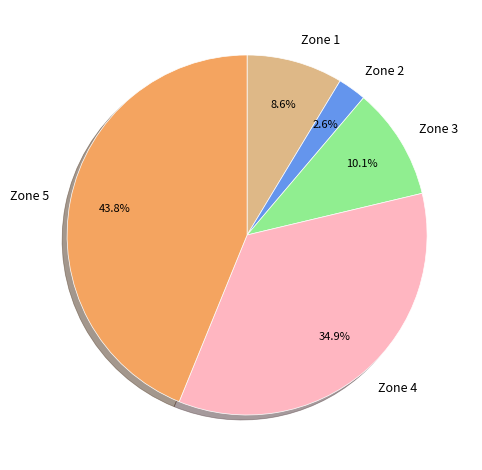

Between Zone 3 and Zone 4, which is larger?

Zone 4